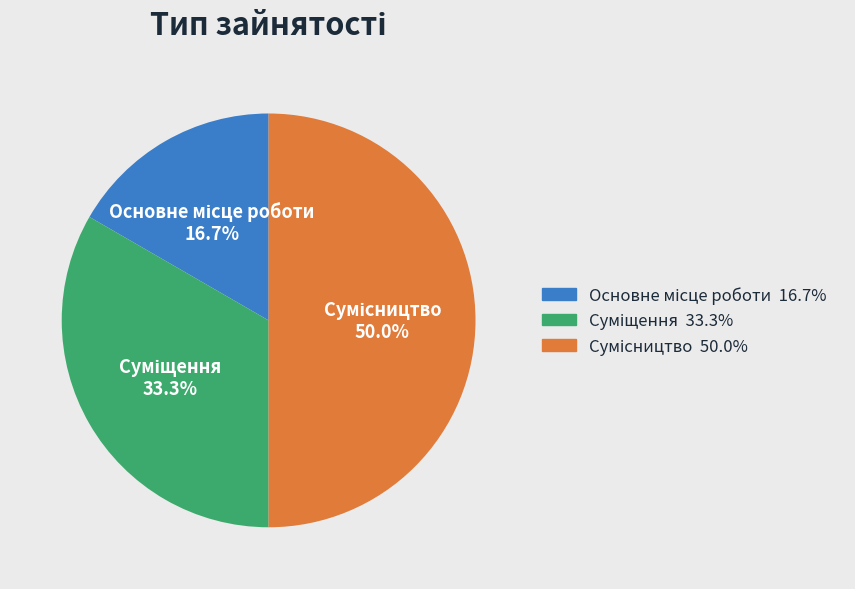

What percentage is the Суміщення slice, to the nearest percent?

33%